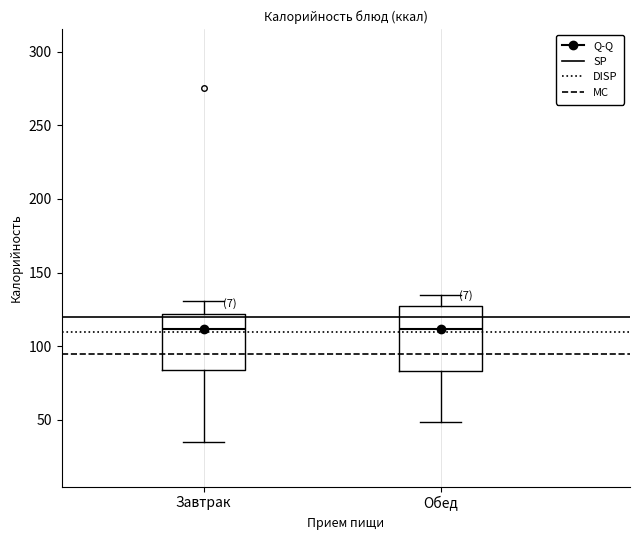

Reading left to right, read every box against the y-axis: the position of its median line, the range the box covers, and the ends of its whiskers. The values are not printed on the chart, so give them approximately, as read against the axis.

Завтрак: median 110, box 85 to 120, whiskers 35 to 130
Обед: median 110, box 85 to 125, whiskers 50 to 135